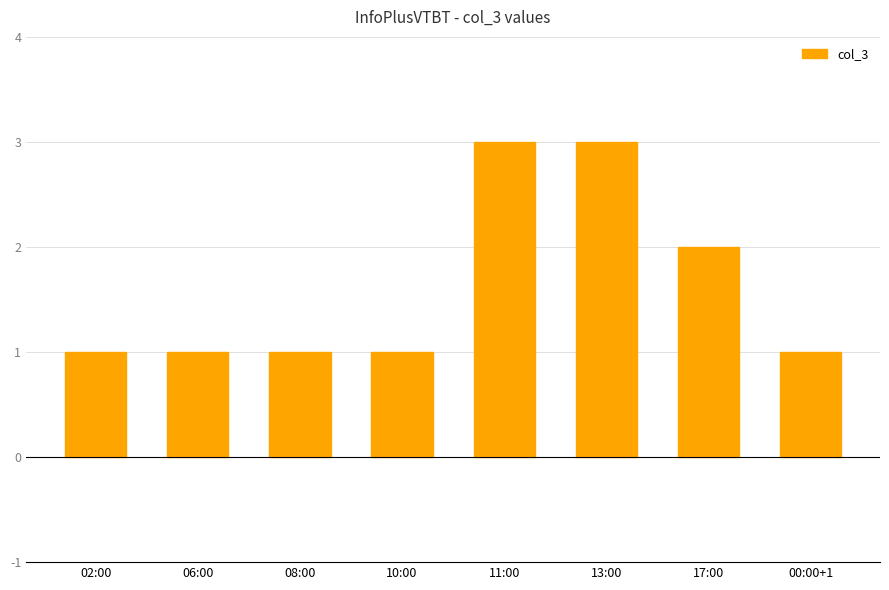

What is the change in value from 06:00 to 13:00?

+2